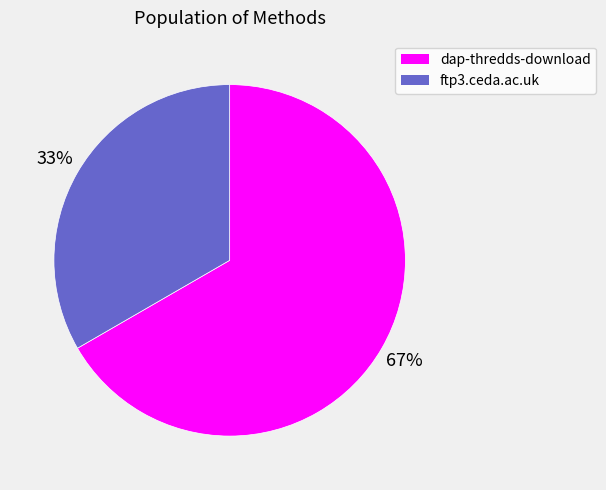

What percentage is the dap-thredds-download slice, to the nearest percent?

67%